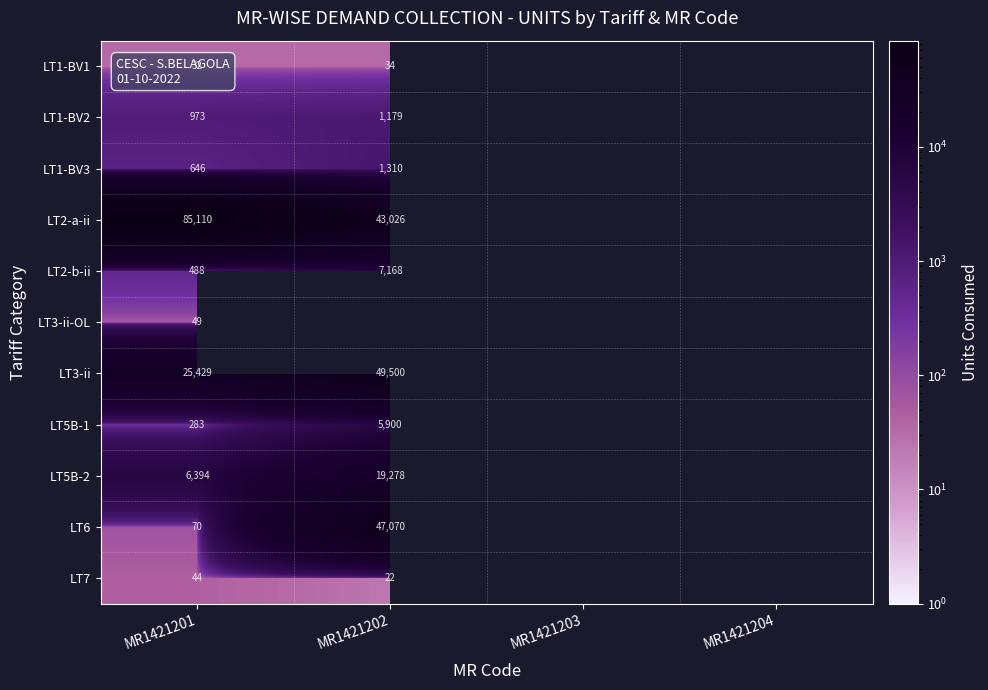

What is the total value across all series at MR1421201?

119518